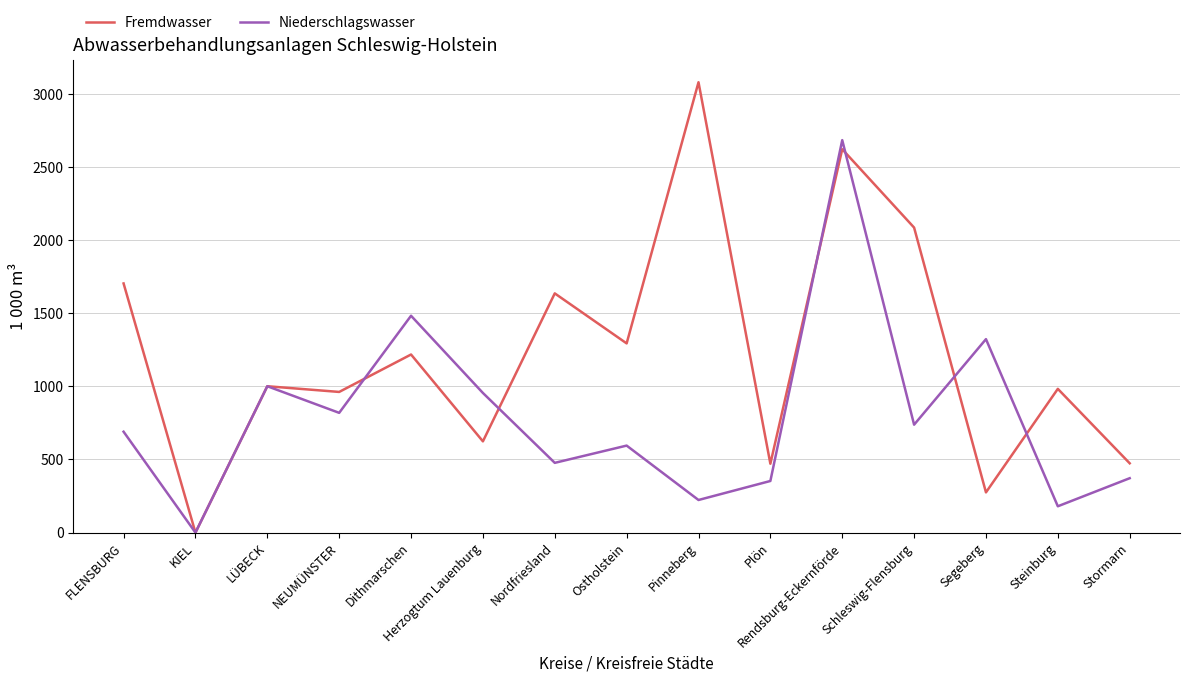

True or false: Niederschlagswasser has a value of 180 at Steinburg.

True